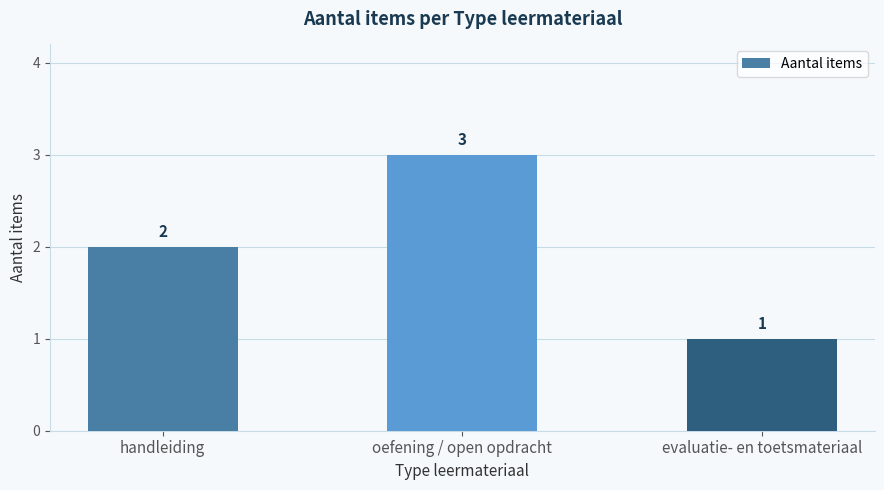

List the labels in order of value, largest first.

oefening / open opdracht, handleiding, evaluatie- en toetsmateriaal